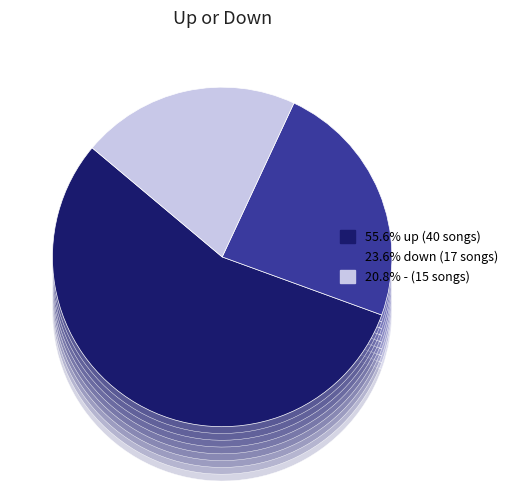

Is it true that up is 56% of the pie?

True